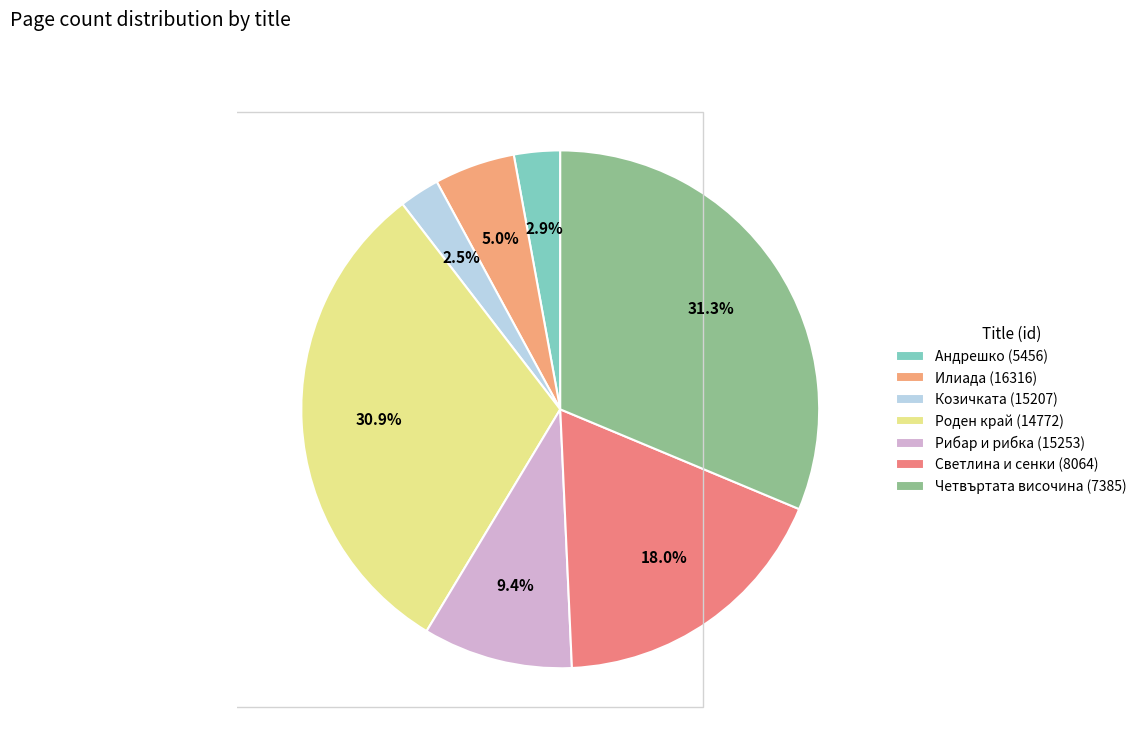

To the nearest percent, what is the combined percentage of Рибар и рибка (15253) and Четвъртата височина (7385)?

41%